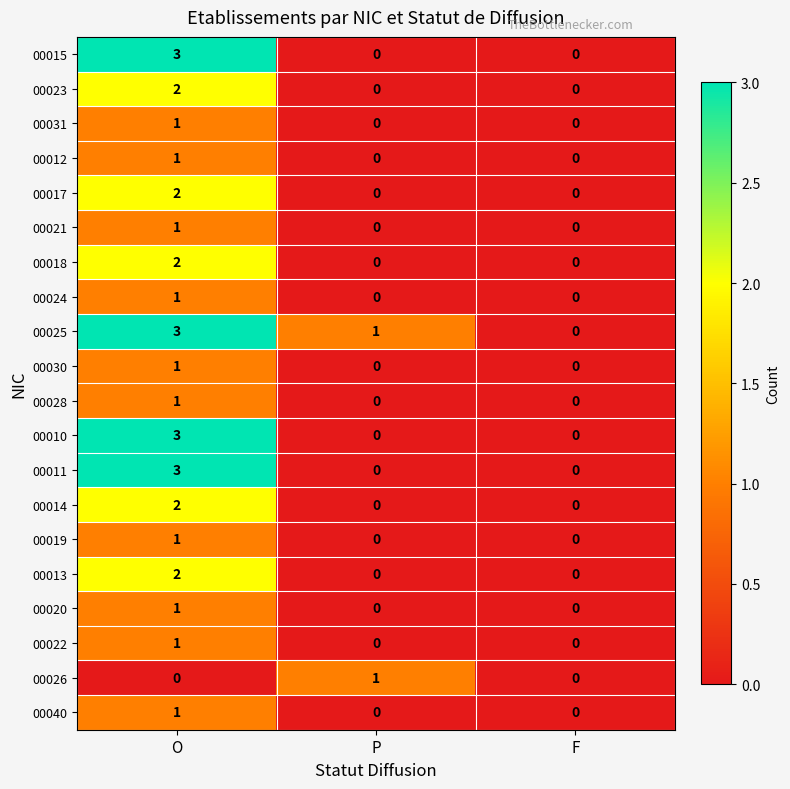

At which category does the chart reach its peak across all series?

O